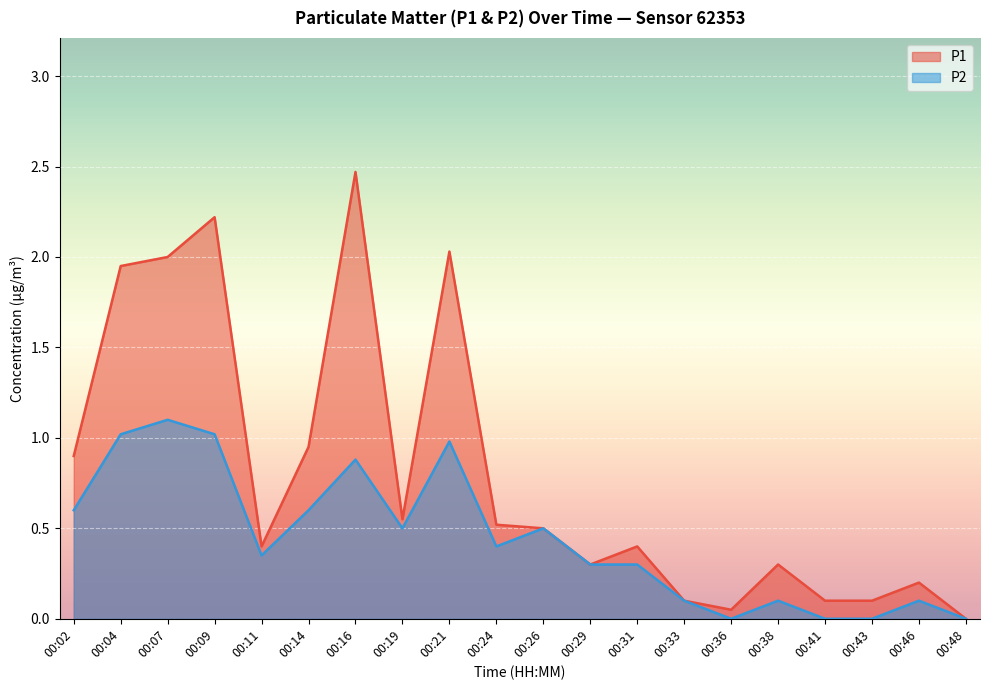

What is the difference between the P1 values at 00:04 and 00:38?

1.6